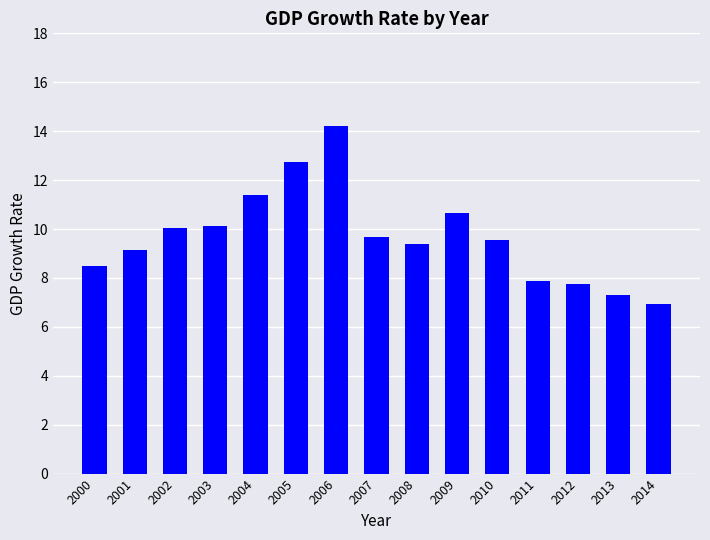

What is the approximate value at 2004?

11.4